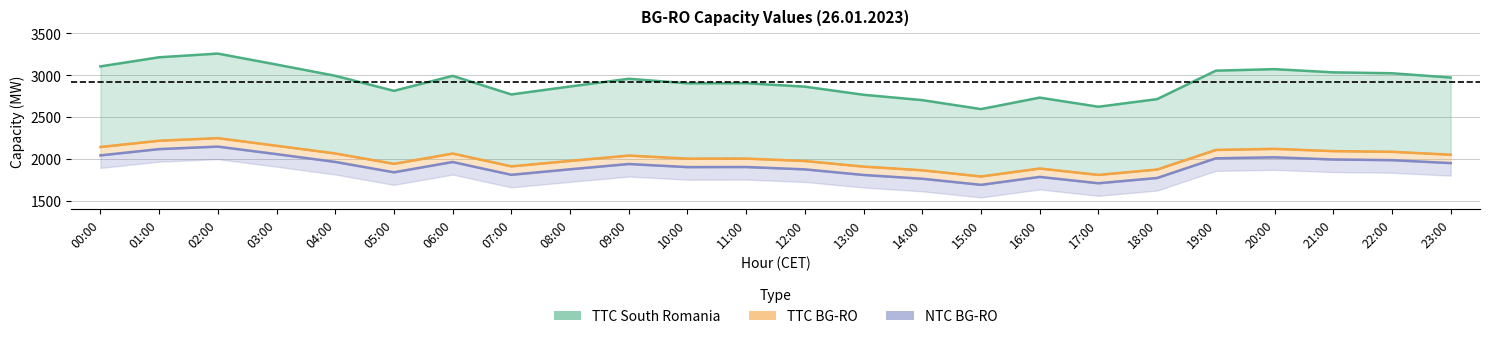

What is the greatest value displayed?

3259